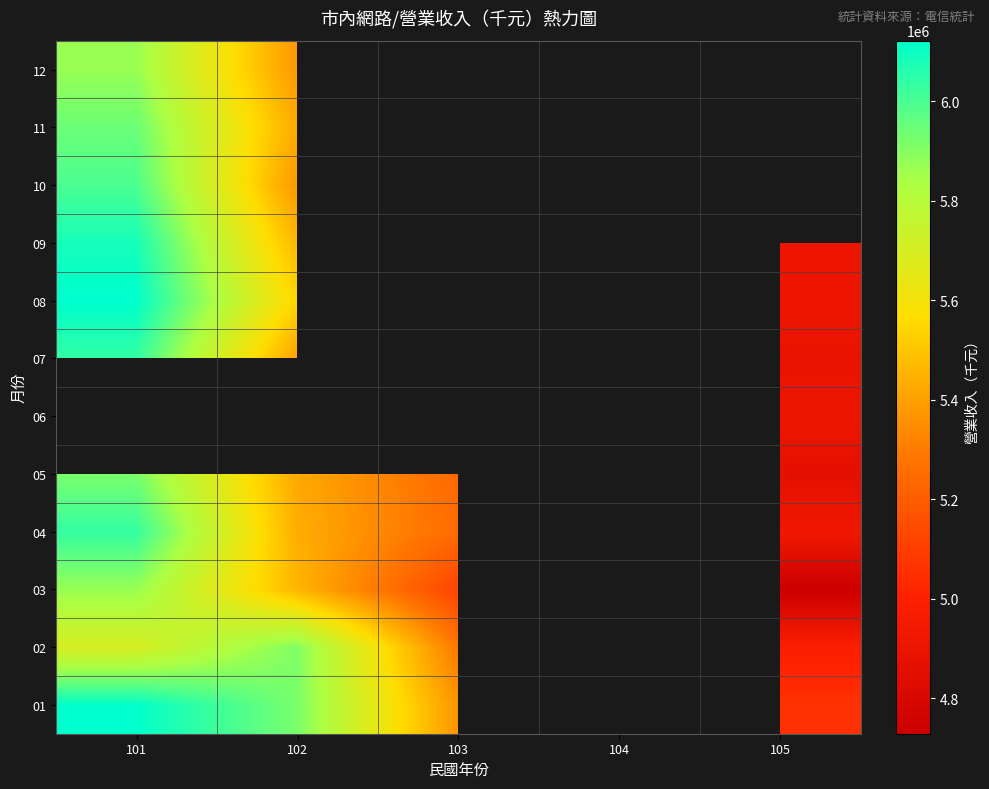

Rank the series by their maximum value, from highest to lowest.

01, 06, 08, 09, 07, 04, 10, 11, 05, 02, 03, 12